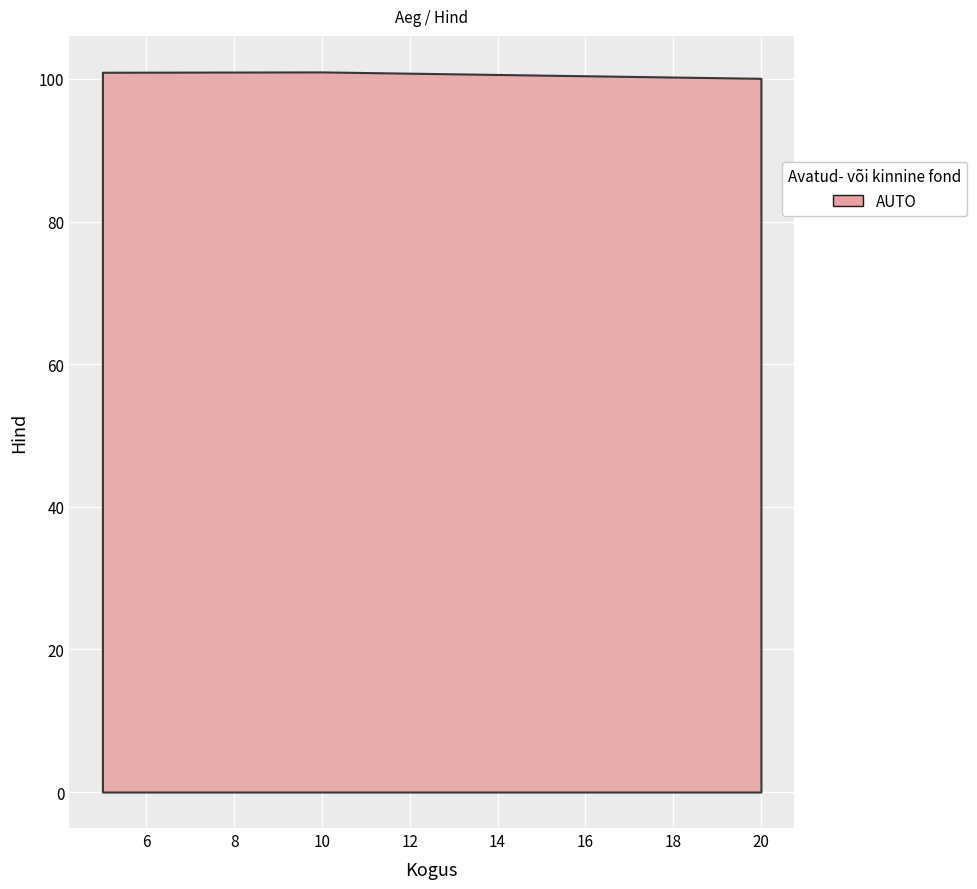

The chart shows a value of 100.9 at 5.0. True or false?

True